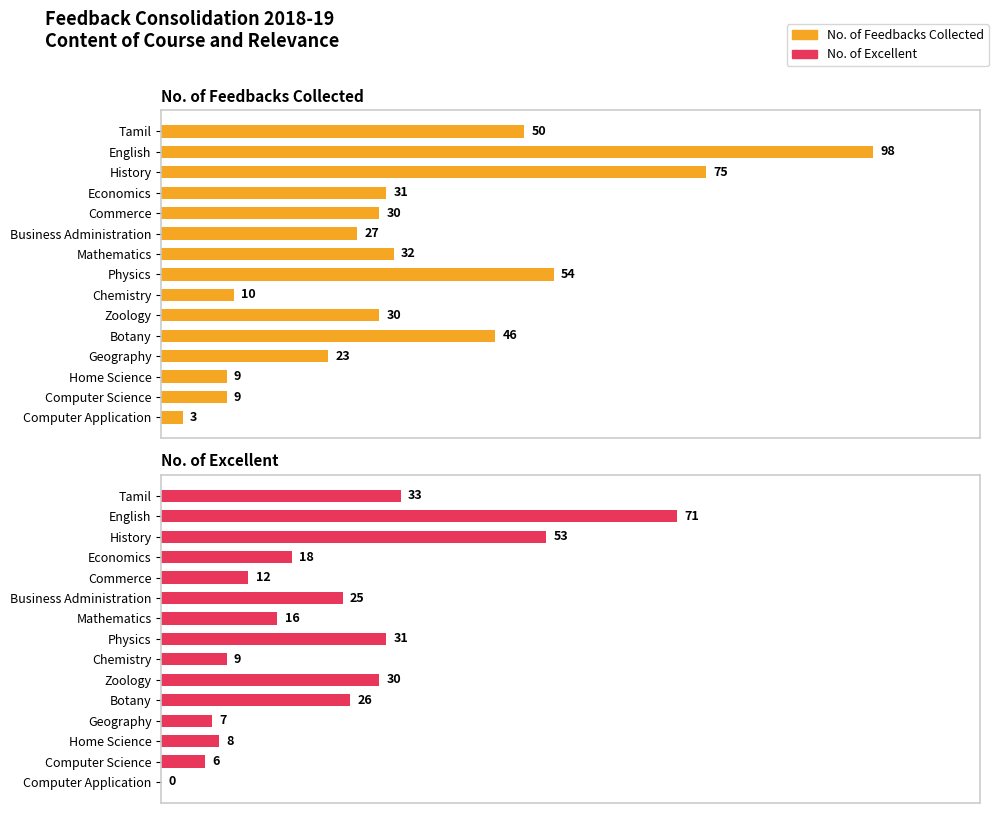

Rank the series at 80 from lowest to highest value.

No. of Excellent, No. of Feedbacks Collected